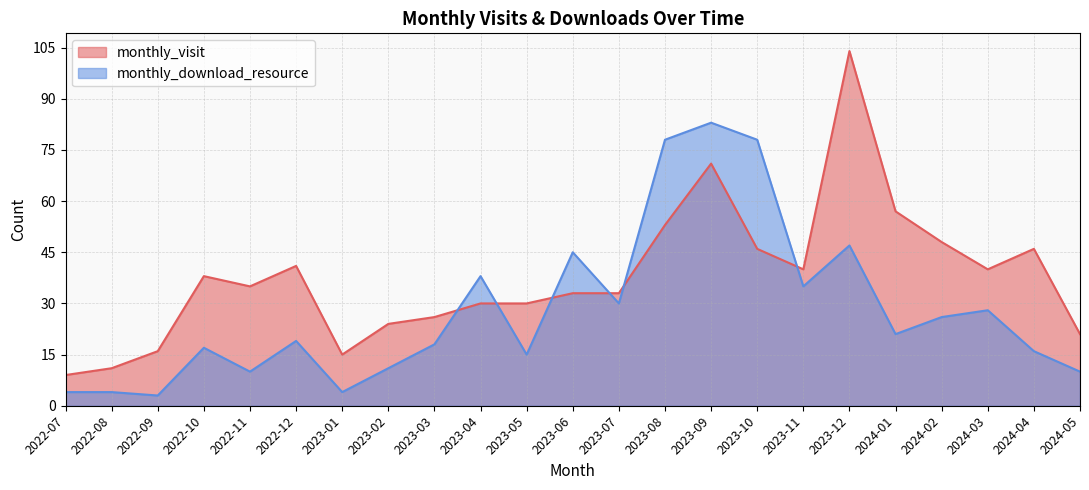

What is the difference between the maximum and minimum values in the monthly_download_resource series?

80